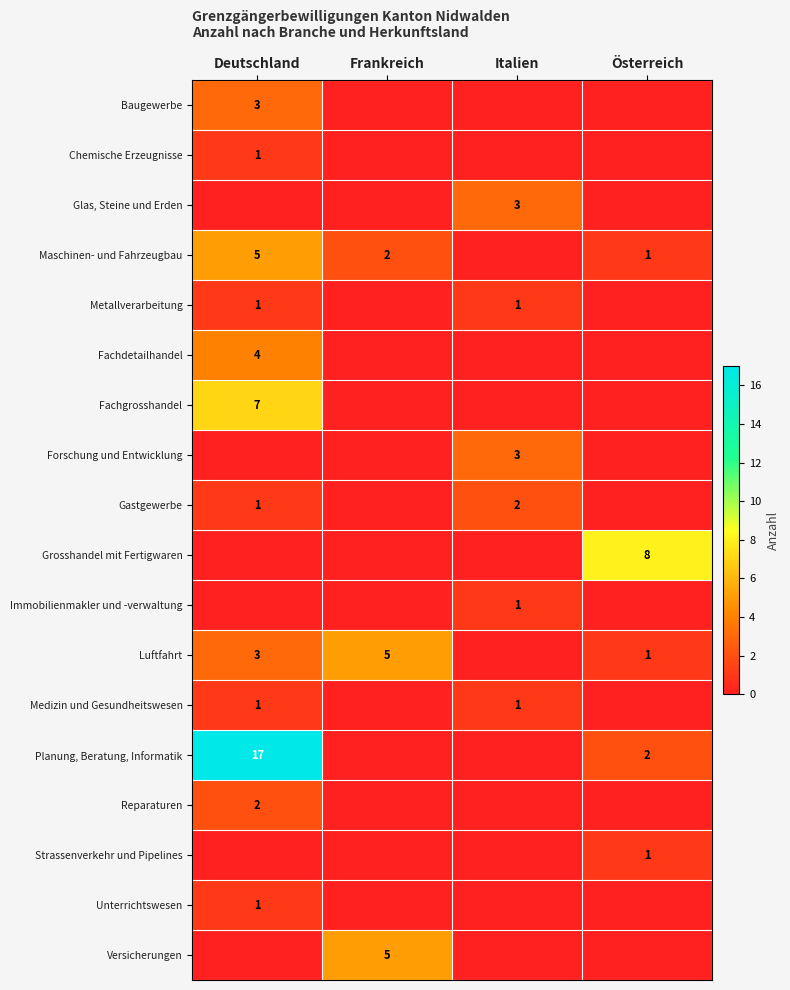

The value of Unterrichtswesen at Deutschland is 2. True or false?

False